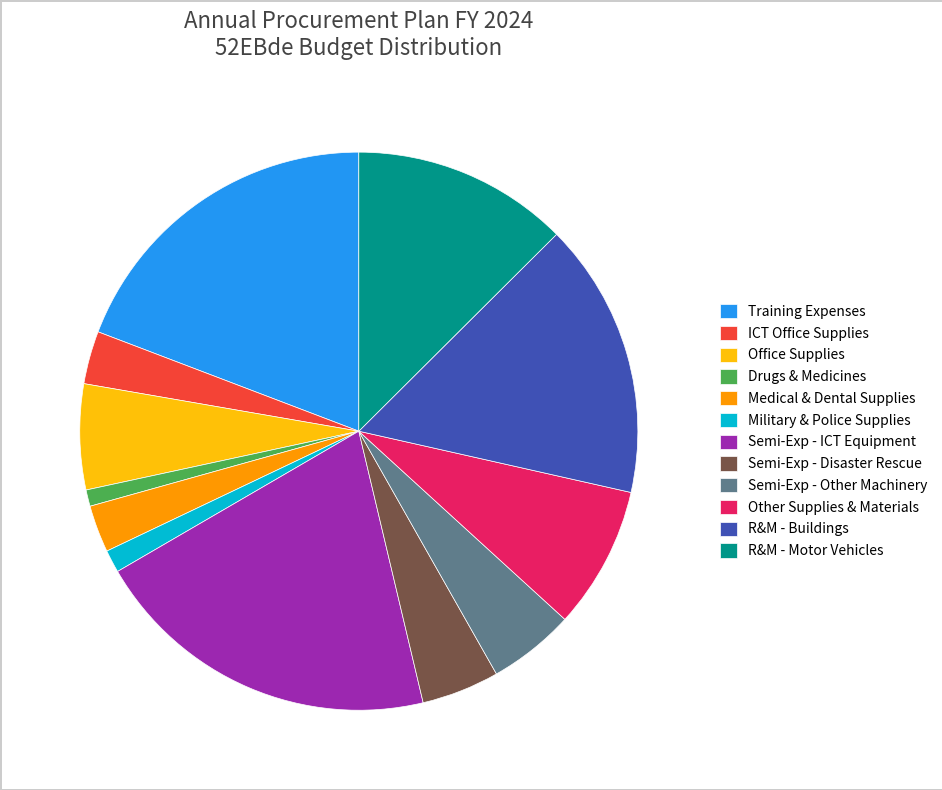

Is it true that ICT Office Supplies is 3% of the pie?

True